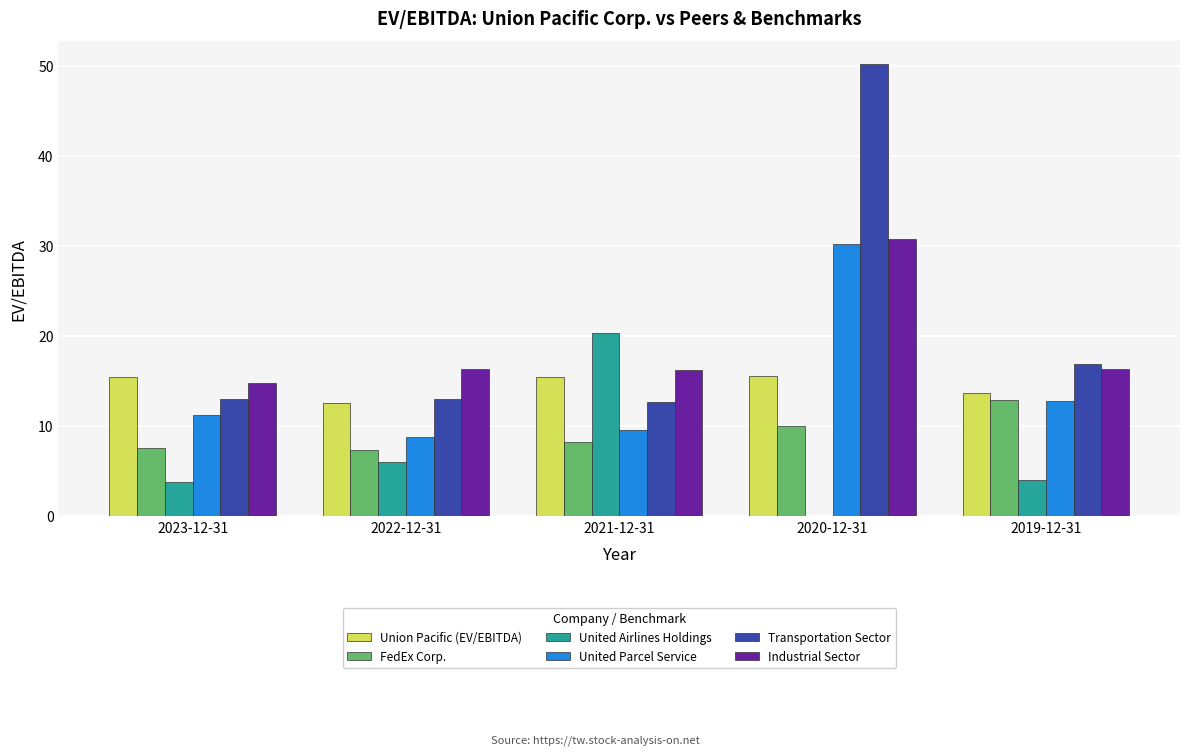

The value of FedEx Corp. at 2020-12-31 is 13.7. True or false?

False